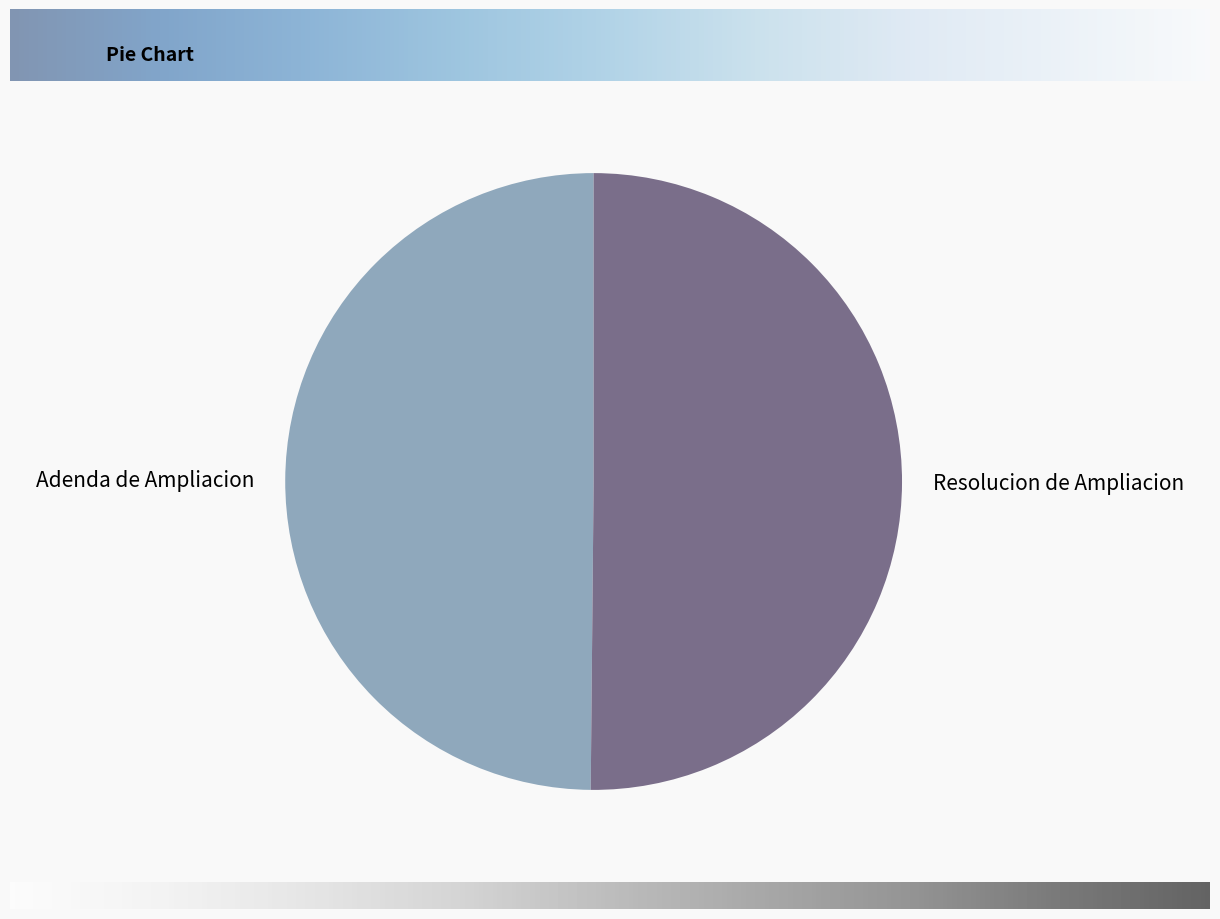

Is the sum of Adenda de Ampliacion and Resolucion de Ampliacion greater than half?

Yes